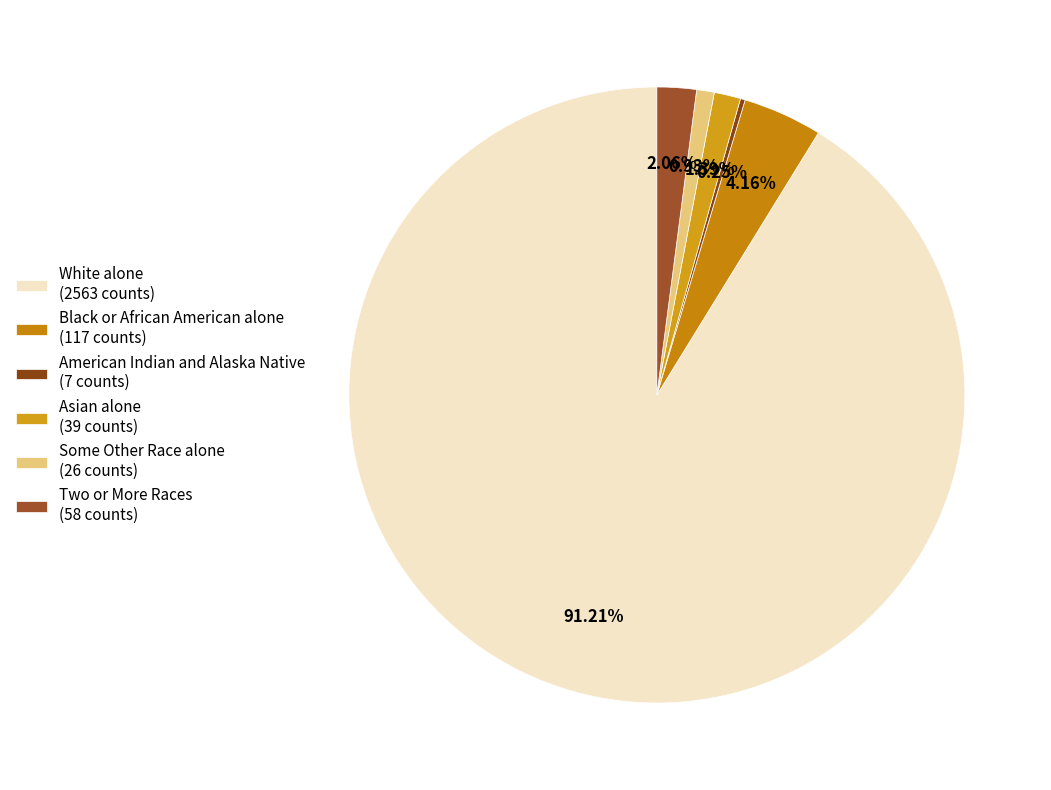

What percentage is NOT represented by Black or African American alone?

95.8%